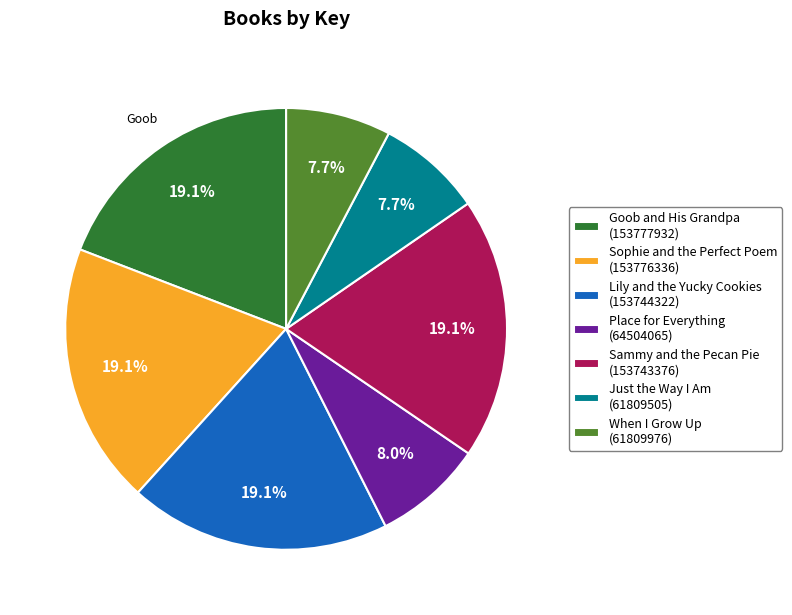

Does When I Grow Up account for over 50% of the chart?

No